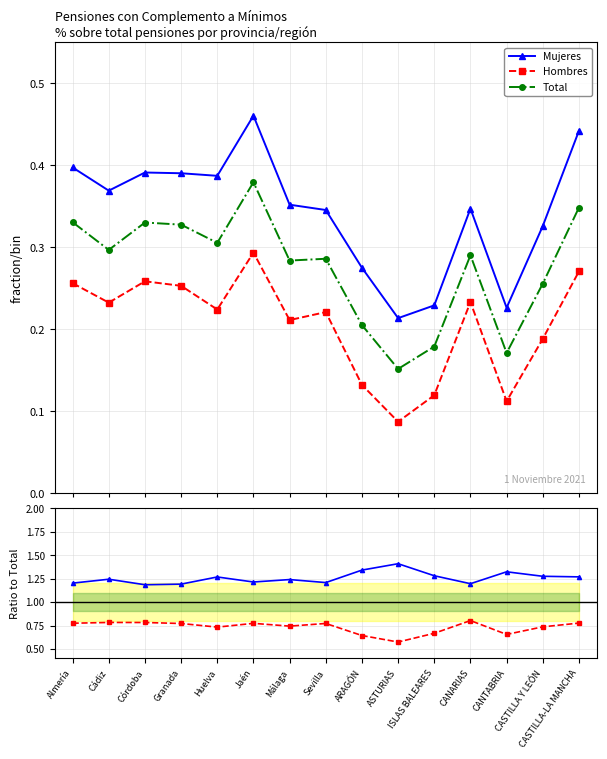

What is the lowest value of the Hombres series?

0.1